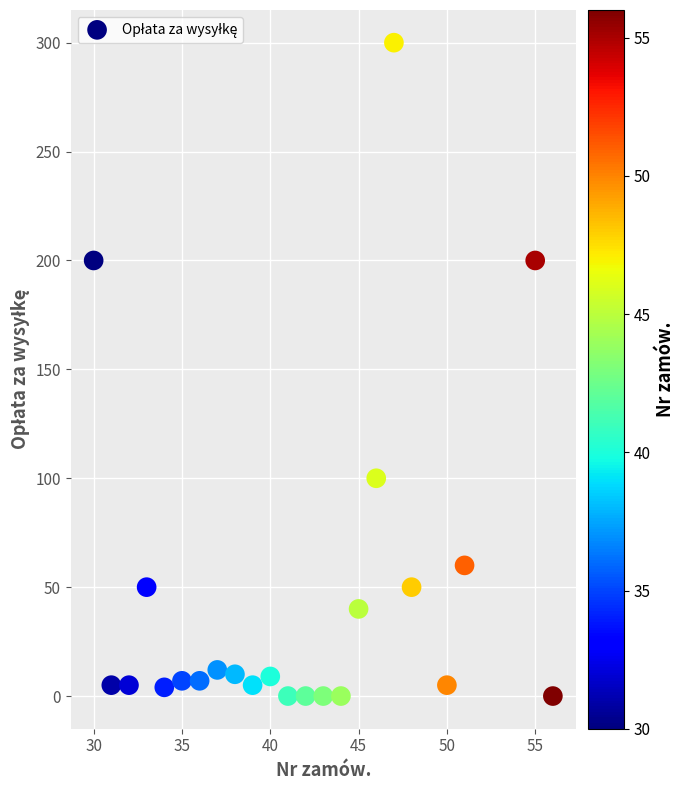

What is the range of X values (max minus min)?

26